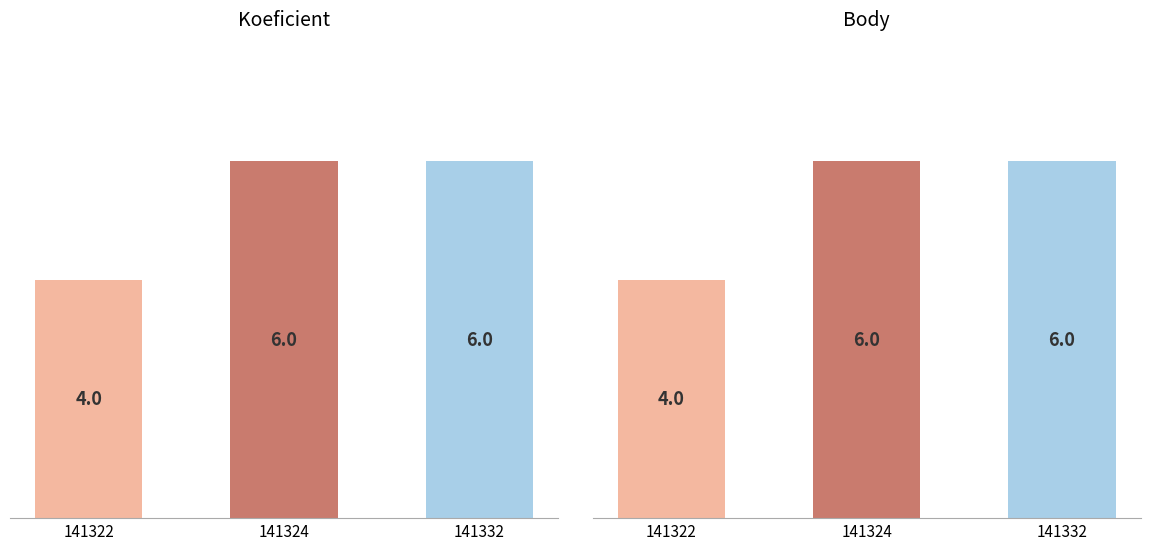

Rank the series at 141332 from lowest to highest value.

Koeficient, Body